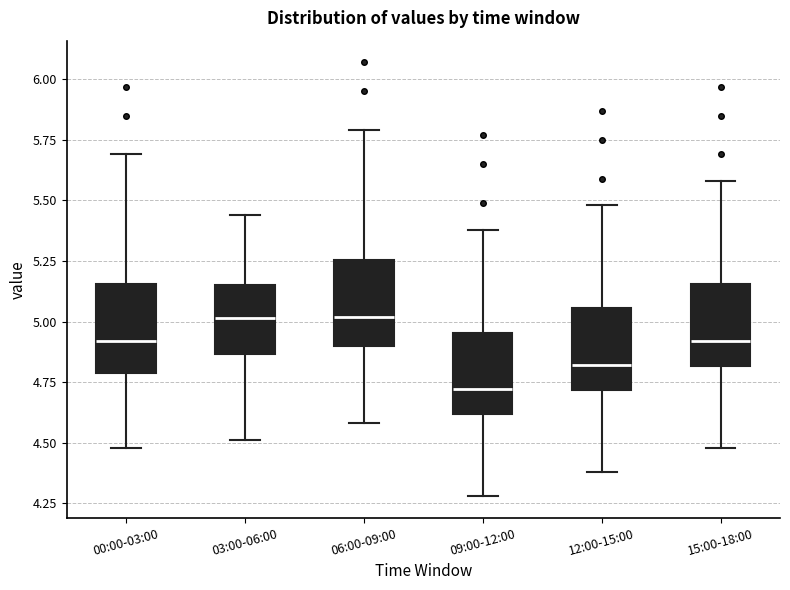

Reading left to right, transcribe this box plot: for each box, give where its median line is, the range the box spans, and where its two whiskers end, as read against the y-axis. The values are not printed on the chart, so give them approximately, as read against the axis.

00:00-03:00: median 4.90, box 4.80 to 5.15, whiskers 4.50 to 5.70
03:00-06:00: median 5.00, box 4.85 to 5.15, whiskers 4.50 to 5.45
06:00-09:00: median 5.00, box 4.90 to 5.25, whiskers 4.60 to 5.80
09:00-12:00: median 4.70, box 4.60 to 4.95, whiskers 4.30 to 5.40
12:00-15:00: median 4.80, box 4.70 to 5.05, whiskers 4.40 to 5.50
15:00-18:00: median 4.90, box 4.80 to 5.15, whiskers 4.50 to 5.60